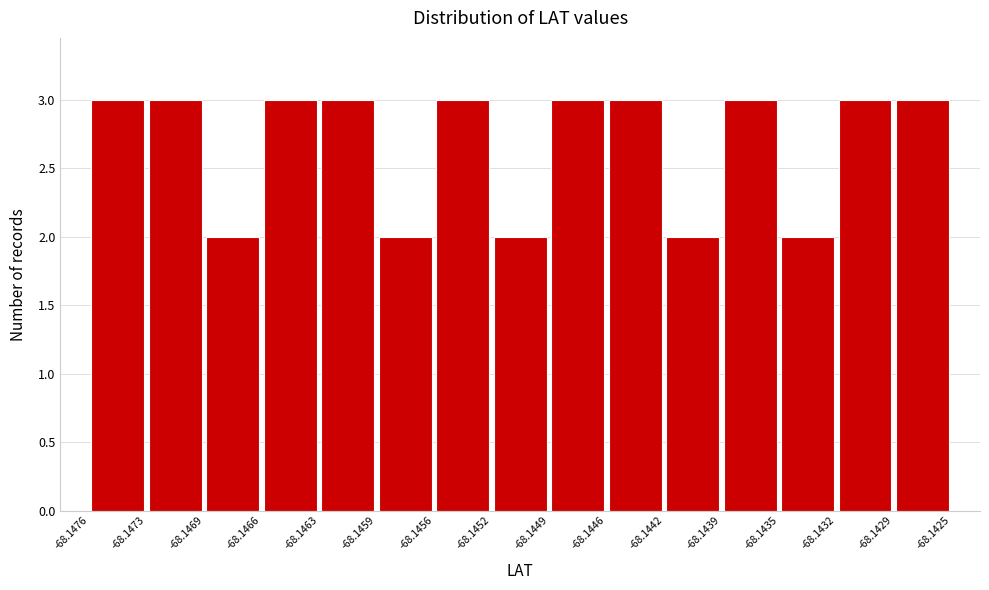

What is the height of the bar covering -68.1429 to -68.1425 on the x-axis? The values are not printed on the chart, so give them approximately, as read against the axis.

3